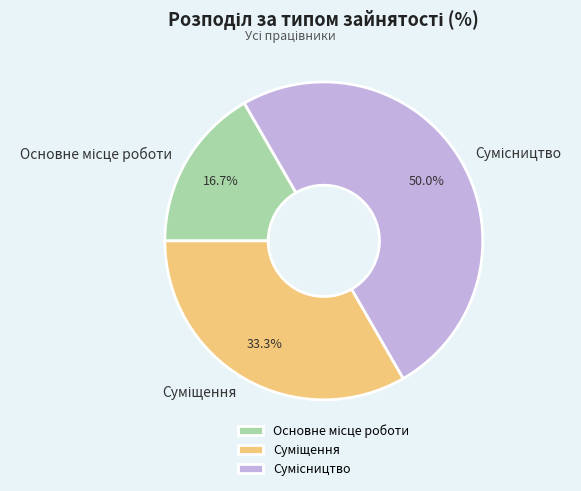

How many segments does this pie chart have?

3